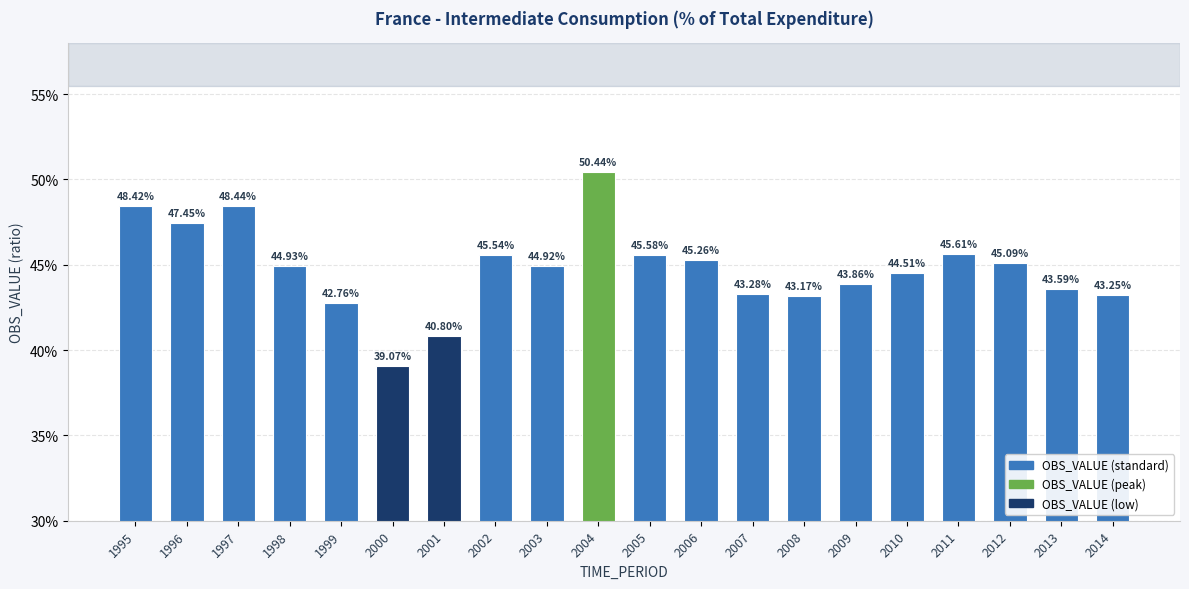

Reading left to right, extract all data points from this chart.

0.5	0.5	0.5	0.4	0.4	0.4	0.4	0.5	0.4	0.5	0.5	0.5	0.4	0.4	0.4	0.4	0.5	0.5	0.4	0.4